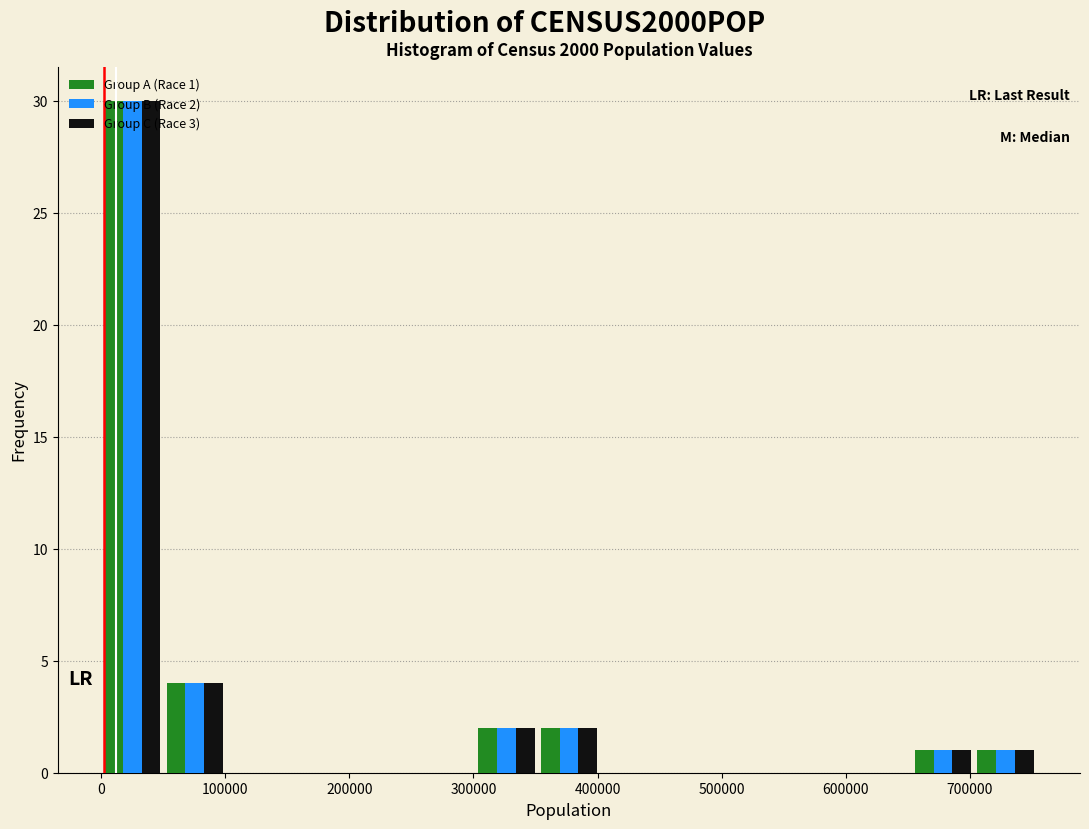

In the Group B (Race 2) series, which range on the x-axis has the tallest bar?

0 to 50000